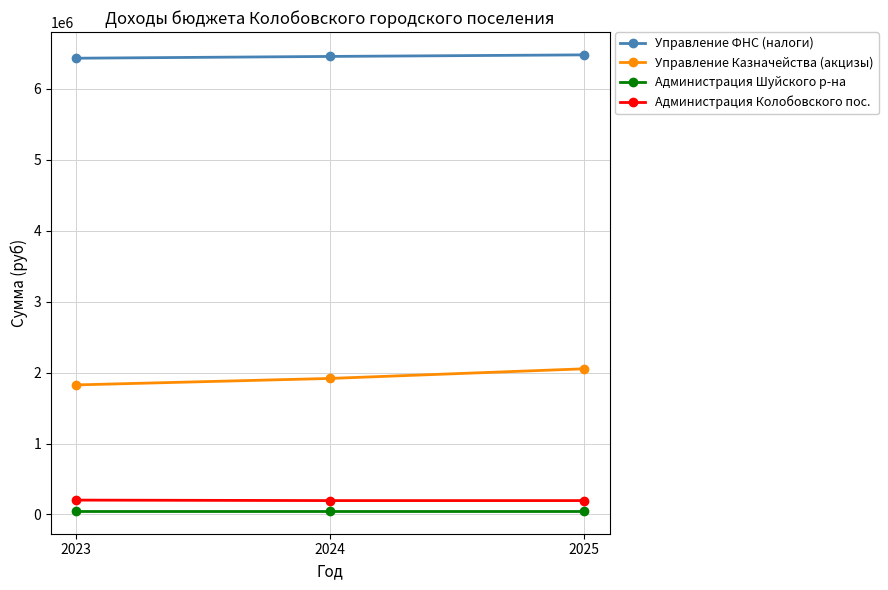

Count the number of categories in the chart.

3